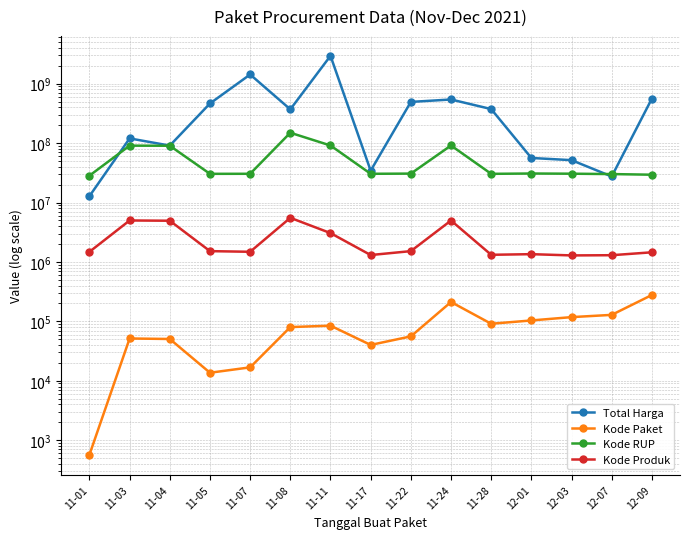

At which category is the sum across all series the highest?

11-11